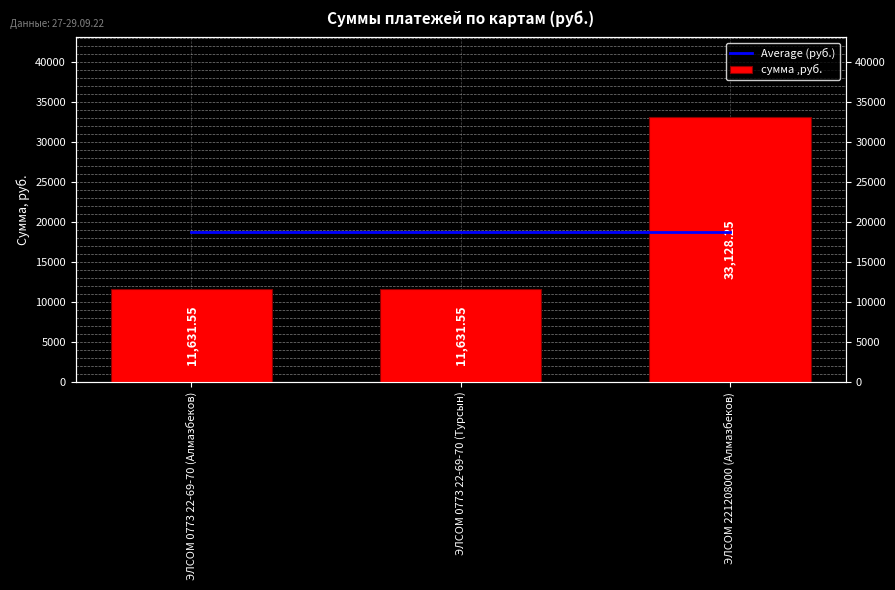

Which label corresponds to the largest value in the chart?

ЭЛСОМ 221208000 (Алмазбеков)